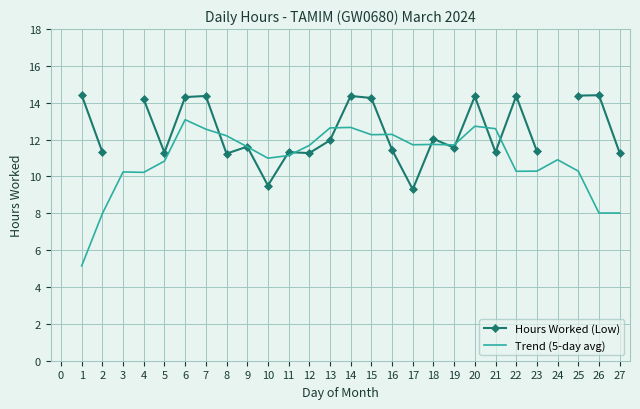

Which series has the largest total across all categories?

Trend (5-day avg)